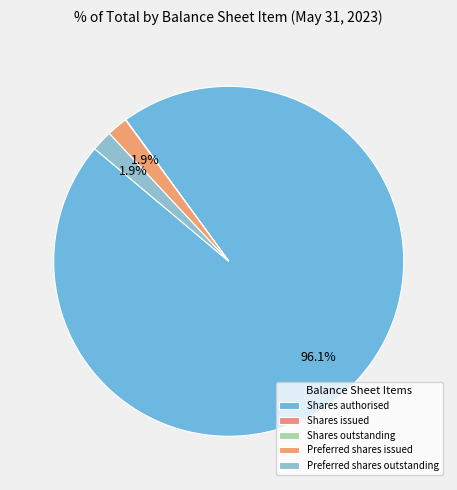

Is there any slice that represents more than half of the pie?

Yes